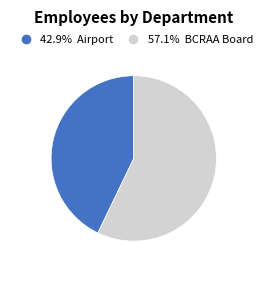

Is there any slice that represents more than half of the pie?

Yes